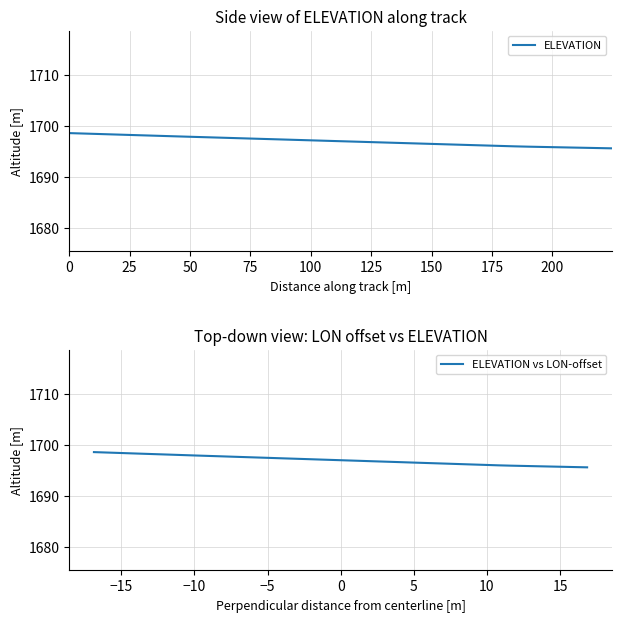

Which series has the largest range (max minus min)?

ELEVATION